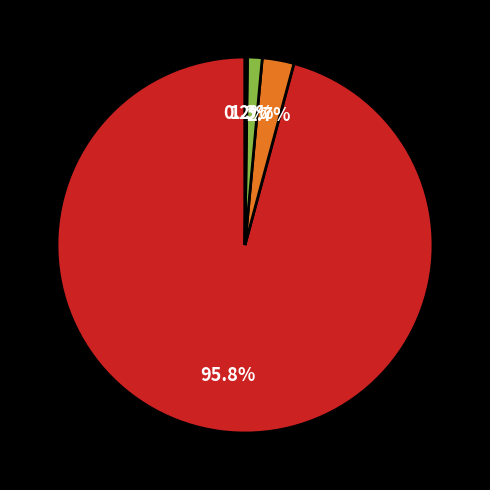

Is there any slice that represents more than half of the pie?

Yes